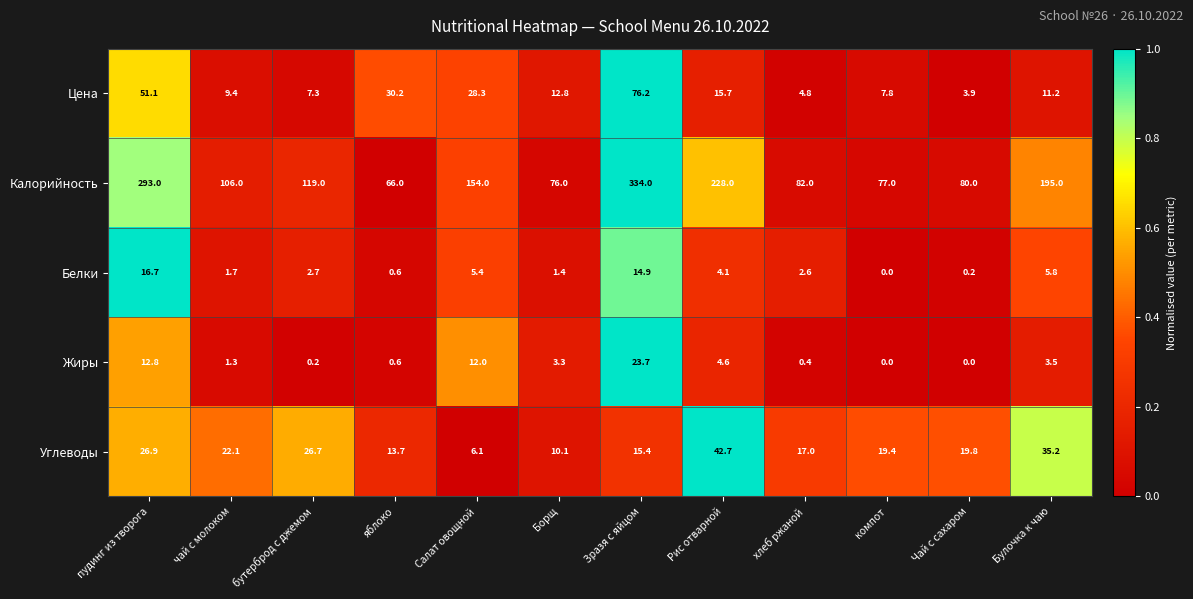

List the series in order of their peak value, highest first.

Калорийность, Цена, Углеводы, Жиры, Белки